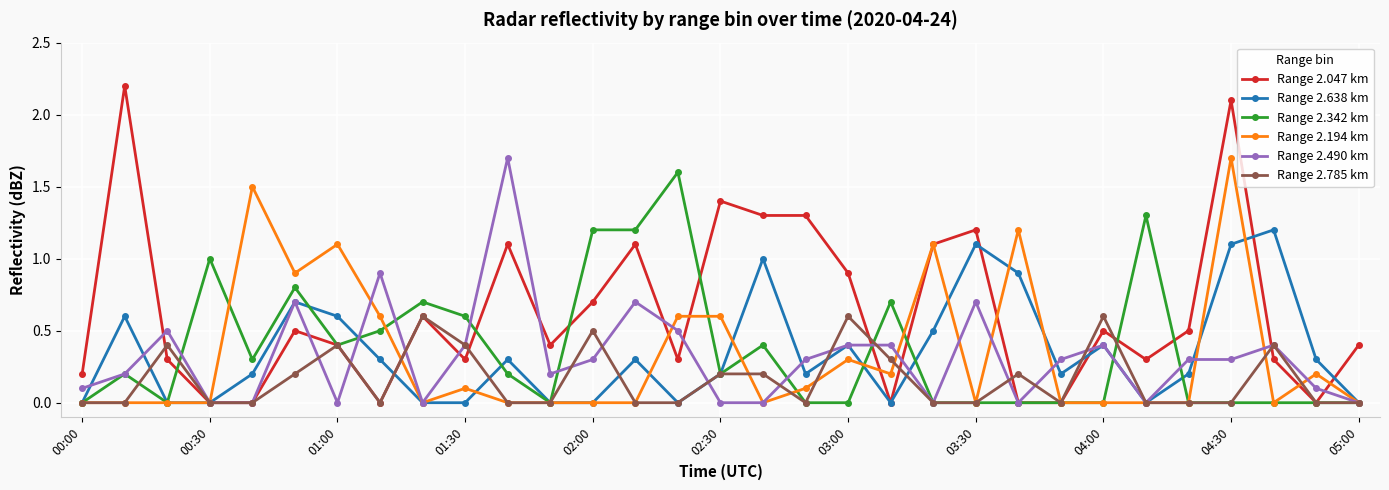

How many series are shown in this chart?

6